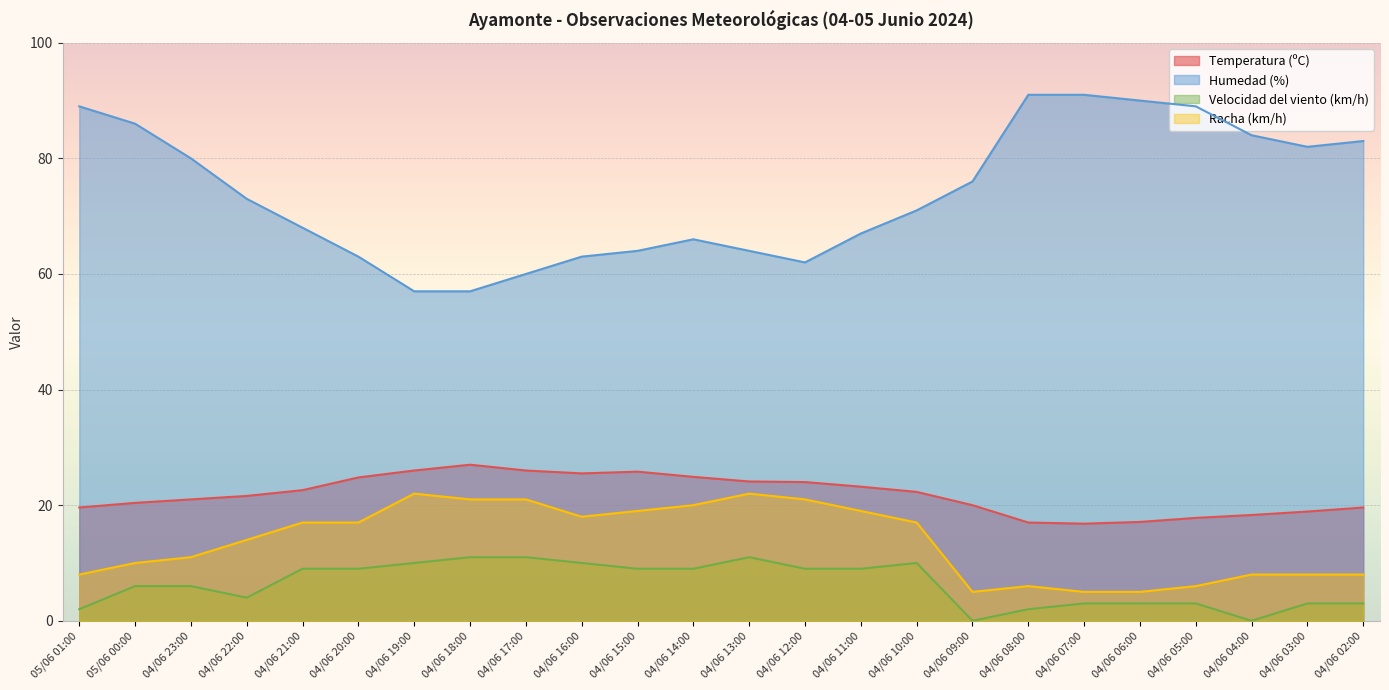

What is the value of the Racha (km/h) point at the 5th from the left?

17.0